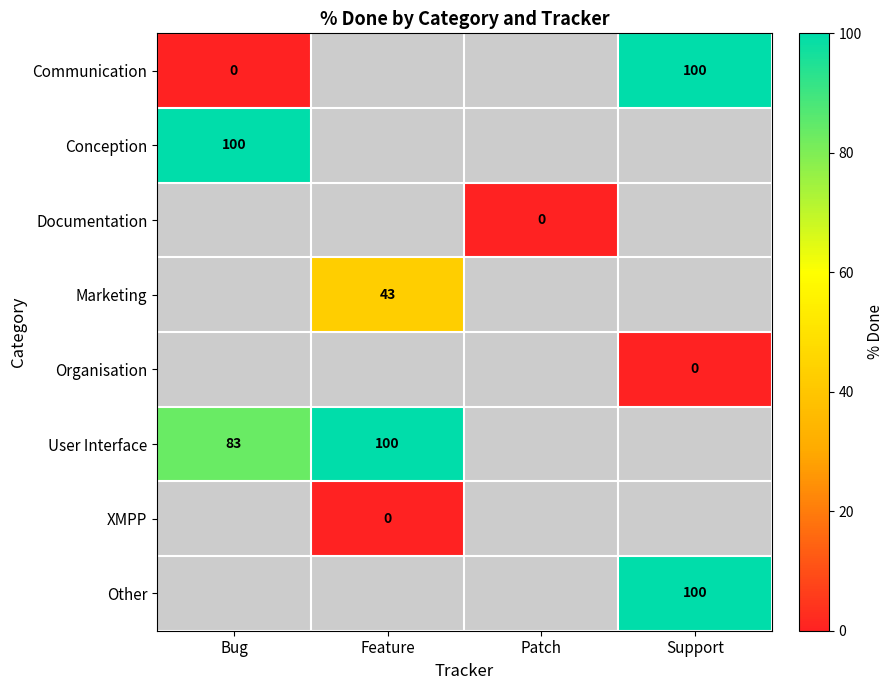

How many categories are shown in the chart?

4